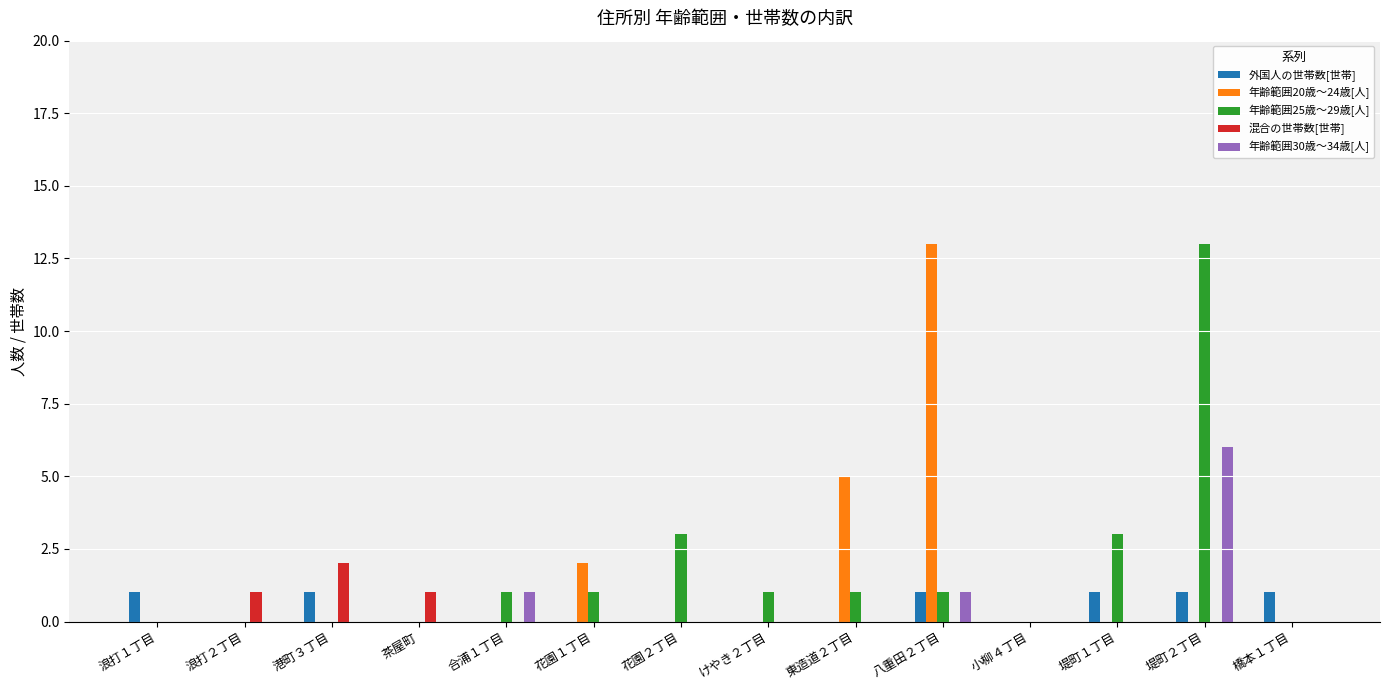

Is the value of 混合の世帯数[世帯] at けやき２丁目 greater than the value of 外国人の世帯数[世帯] at 八重田２丁目?

No